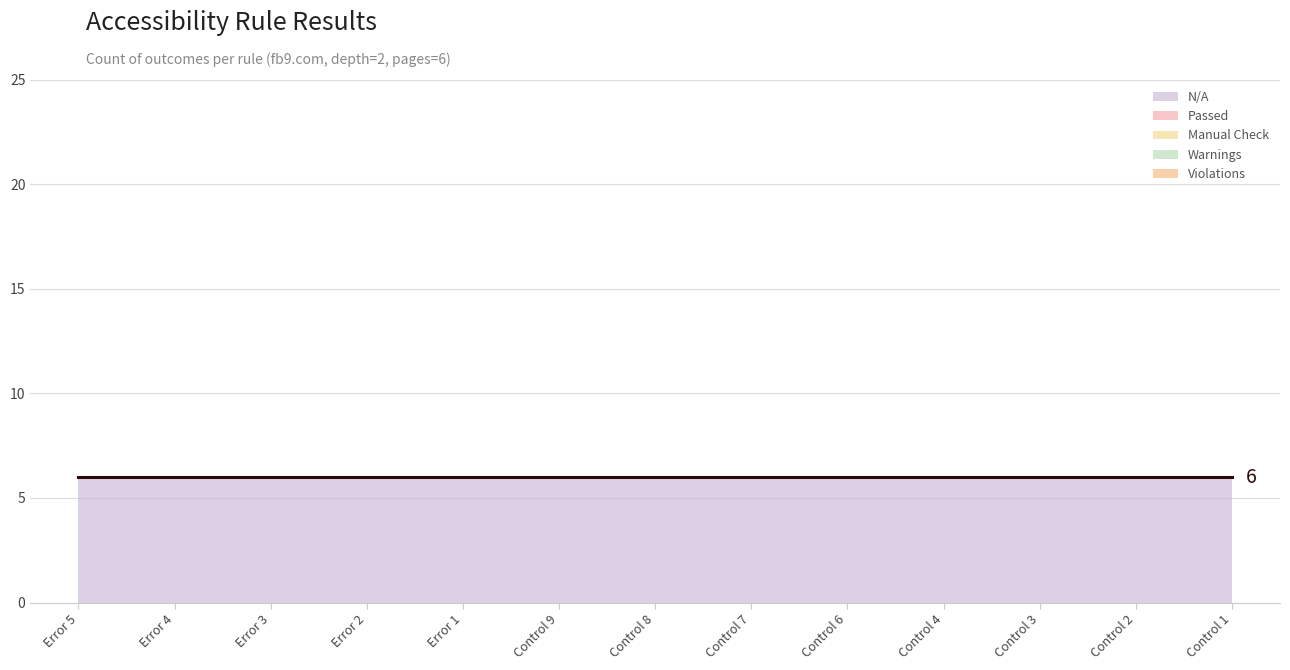

Rank the categories by Manual Check value from lowest to highest.

Error 5, Error 4, Error 3, Error 2, Error 1, Control 9, Control 8, Control 7, Control 6, Control 4, Control 3, Control 2, Control 1